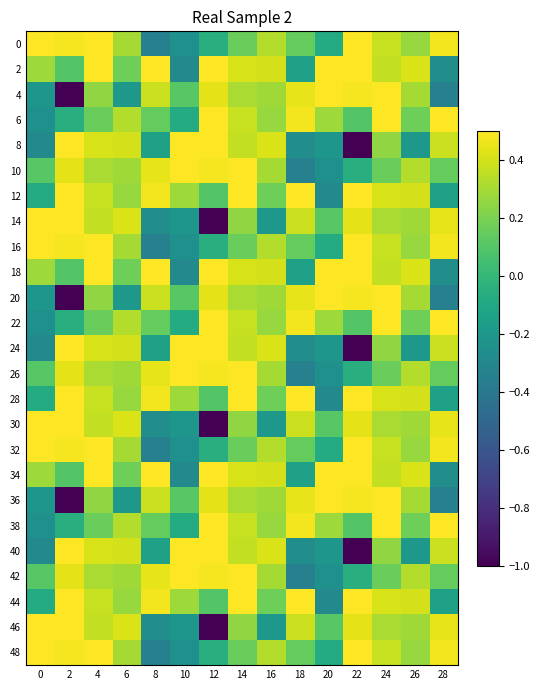

Rank the series at 6 from highest to lowest value.

14, 30, 46, 8, 24, 40, 6, 22, 38, 0, 16, 32, 48, 10, 26, 42, 12, 28, 44, 2, 18, 34, 4, 20, 36